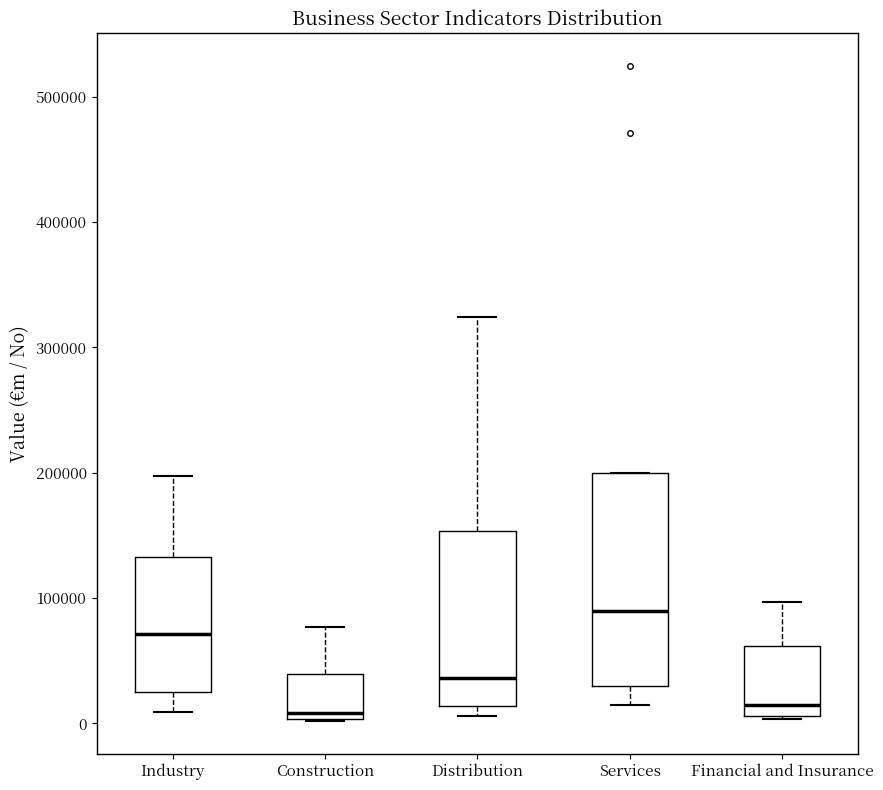

Reading left to right, read every box against the y-axis: the position of its median line, the range the box covers, and the ends of its whiskers. The values are not printed on the chart, so give them approximately, as read against the axis.

Industry: median 70000, box 30000 to 130000, whiskers 10000 to 200000
Construction: median 10000, box 0 to 40000, whiskers 0 to 80000
Distribution: median 40000, box 10000 to 150000, whiskers 10000 (just below the box's lower edge) to 320000
Services: median 90000, box 30000 to 200000, whiskers 10000 to 200000
Financial and Insurance: median 10000 (just above the box's lower edge), box 10000 to 60000, whiskers 0 to 100000